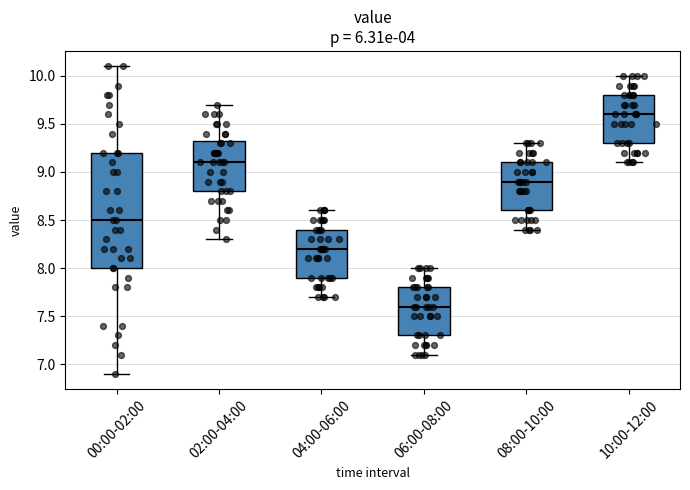

Reading left to right, read every box against the y-axis: the position of its median line, the range the box covers, and the ends of its whiskers. The values are not printed on the chart, so give them approximately, as read against the axis.

00:00-02:00: median 8.50, box 8.00 to 9.20, whiskers 6.90 to 10.10
02:00-04:00: median 9.10, box 8.80 to 9.35, whiskers 8.30 to 9.70
04:00-06:00: median 8.20, box 7.90 to 8.40, whiskers 7.70 to 8.60
06:00-08:00: median 7.60, box 7.30 to 7.80, whiskers 7.10 to 8.00
08:00-10:00: median 8.90, box 8.60 to 9.10, whiskers 8.40 to 9.30
10:00-12:00: median 9.60, box 9.30 to 9.80, whiskers 9.10 to 10.00